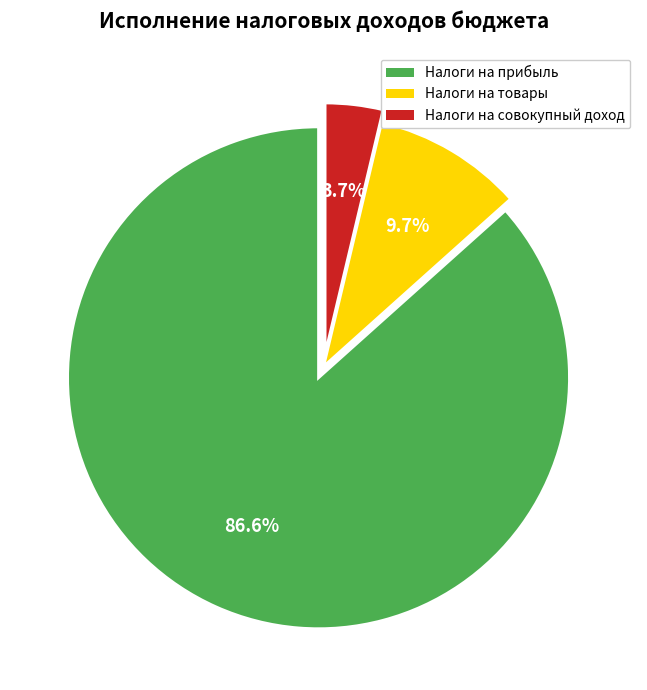

Is there any slice that represents more than half of the pie?

Yes